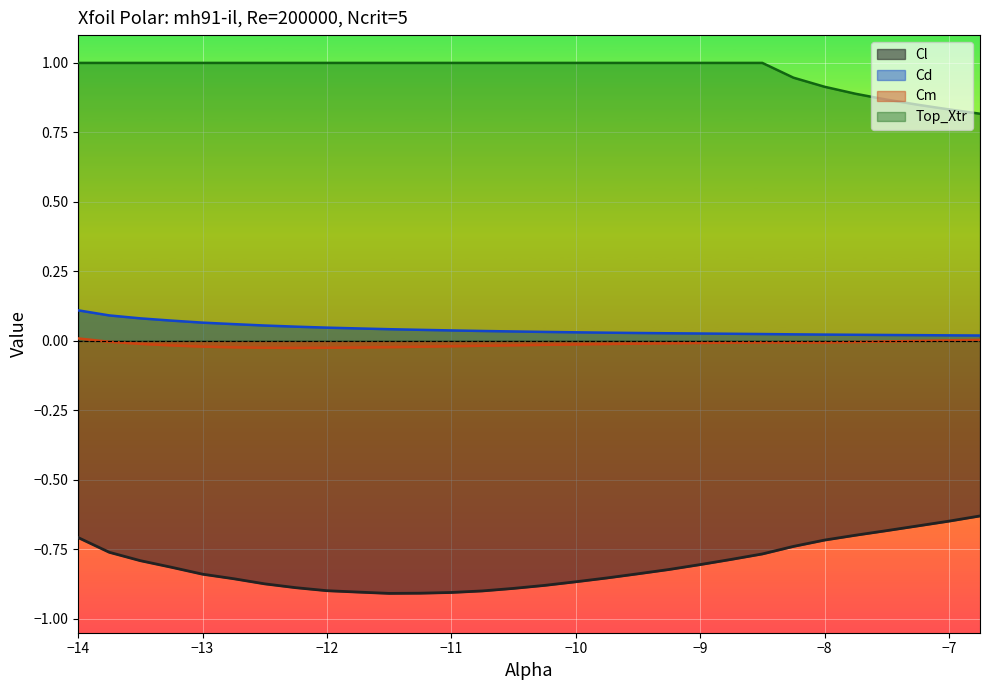

Reading left to right, transcribe all the data shown in this chart.

Cl: -14.0=-0.7	-13.75=-0.8	-13.5=-0.8	-13.25=-0.8	-13.0=-0.8	-12.75=-0.9	-12.5=-0.9	-12.25=-0.9	-12.0=-0.9	-11.75=-0.9	-11.5=-0.9	-11.25=-0.9	-11.0=-0.9	-10.75=-0.9	-10.5=-0.9	-10.25=-0.9	-10.0=-0.9	-9.75=-0.9	-9.5=-0.8	-9.25=-0.8	-9.0=-0.8	-8.75=-0.8	-8.5=-0.8	-8.25=-0.7	-8.0=-0.7	-7.75=-0.7	-7.5=-0.7	-7.25=-0.7	-7.0=-0.6	-6.75=-0.6
Cd: -14.0=0.1	-13.75=0.1	-13.5=0.1	-13.25=0.1	-13.0=0.1	-12.75=0.1	-12.5=0.1	-12.25=0.1	-12.0=0.0	-11.75=0.0	-11.5=0.0	-11.25=0.0	-11.0=0.0	-10.75=0.0	-10.5=0.0	-10.25=0.0	-10.0=0.0	-9.75=0.0	-9.5=0.0	-9.25=0.0	-9.0=0.0	-8.75=0.0	-8.5=0.0	-8.25=0.0	-8.0=0.0	-7.75=0.0	-7.5=0.0	-7.25=0.0	-7.0=0.0	-6.75=0.0
Cm: -14.0=0.0	-13.75=-0.0	-13.5=-0.0	-13.25=-0.0	-13.0=-0.0	-12.75=-0.0	-12.5=-0.0	-12.25=-0.0	-12.0=-0.0	-11.75=-0.0	-11.5=-0.0	-11.25=-0.0	-11.0=-0.0	-10.75=-0.0	-10.5=-0.0	-10.25=-0.0	-10.0=-0.0	-9.75=-0.0	-9.5=-0.0	-9.25=-0.0	-9.0=-0.0	-8.75=-0.0	-8.5=-0.0	-8.25=-0.0	-8.0=-0.0	-7.75=-0.0	-7.5=-0.0	-7.25=0.0	-7.0=0.0	-6.75=0.0
Top_Xtr: -14.0=1.0	-13.75=1.0	-13.5=1.0	-13.25=1.0	-13.0=1.0	-12.75=1.0	-12.5=1.0	-12.25=1.0	-12.0=1.0	-11.75=1.0	-11.5=1.0	-11.25=1.0	-11.0=1.0	-10.75=1.0	-10.5=1.0	-10.25=1.0	-10.0=1.0	-9.75=1.0	-9.5=1.0	-9.25=1.0	-9.0=1.0	-8.75=1.0	-8.5=1.0	-8.25=0.9	-8.0=0.9	-7.75=0.9	-7.5=0.9	-7.25=0.8	-7.0=0.8	-6.75=0.8